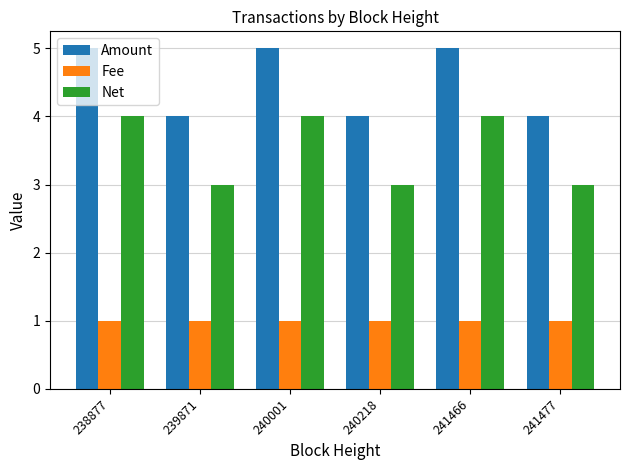

What is the difference between the highest and lowest values at 240001?

4